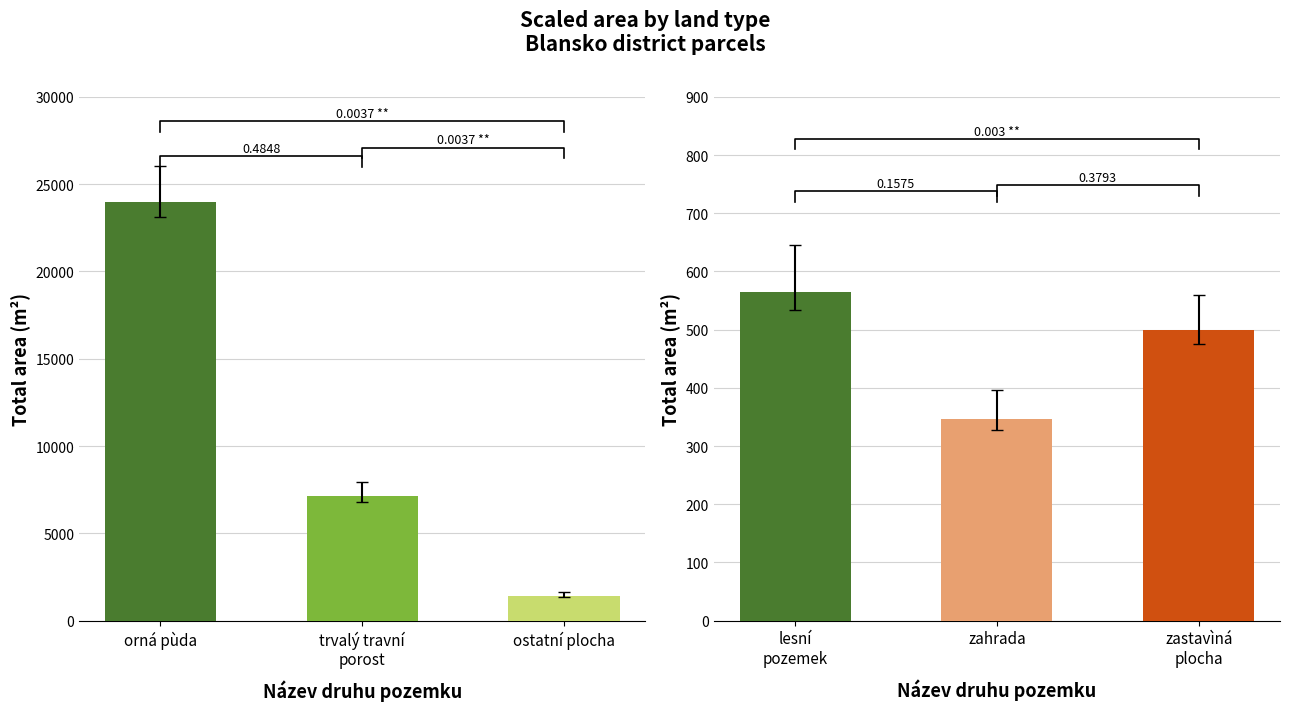

The value at orná pùda is 6633. True or false?

False